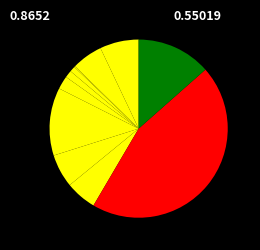

To the nearest percent, what is the average slice percentage?

9%